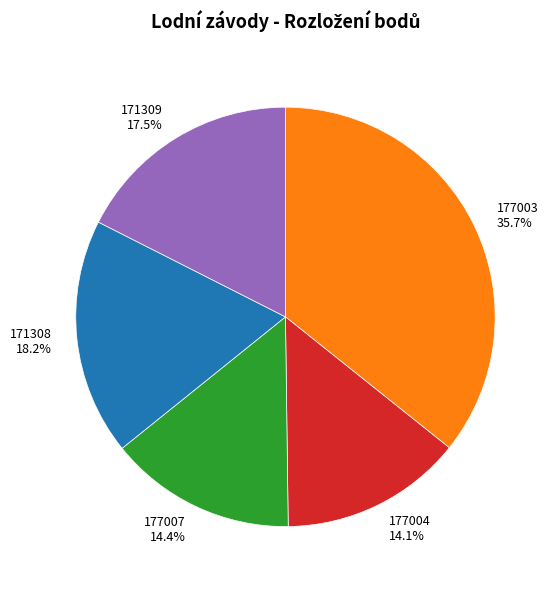

True or false: 177007 accounts for 14% of the total.

True